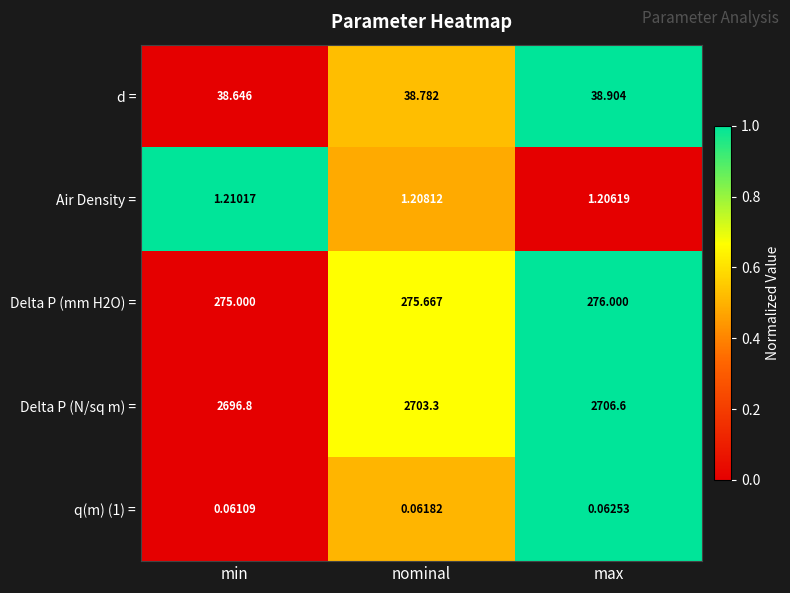

At which category does the chart reach its peak across all series?

max